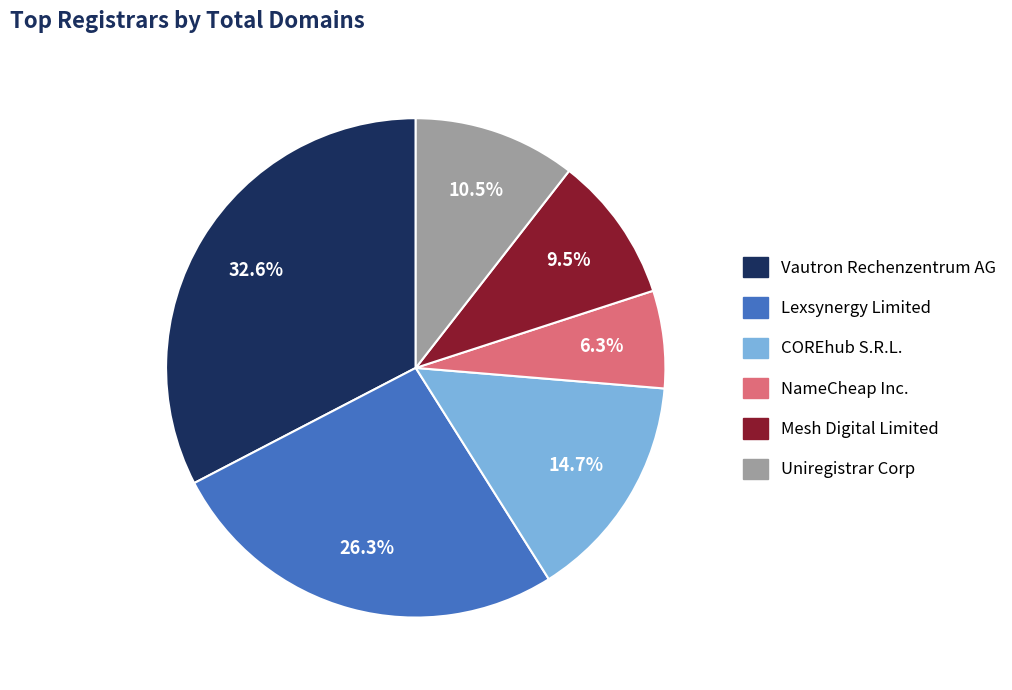

Is there a majority slice in this chart?

No